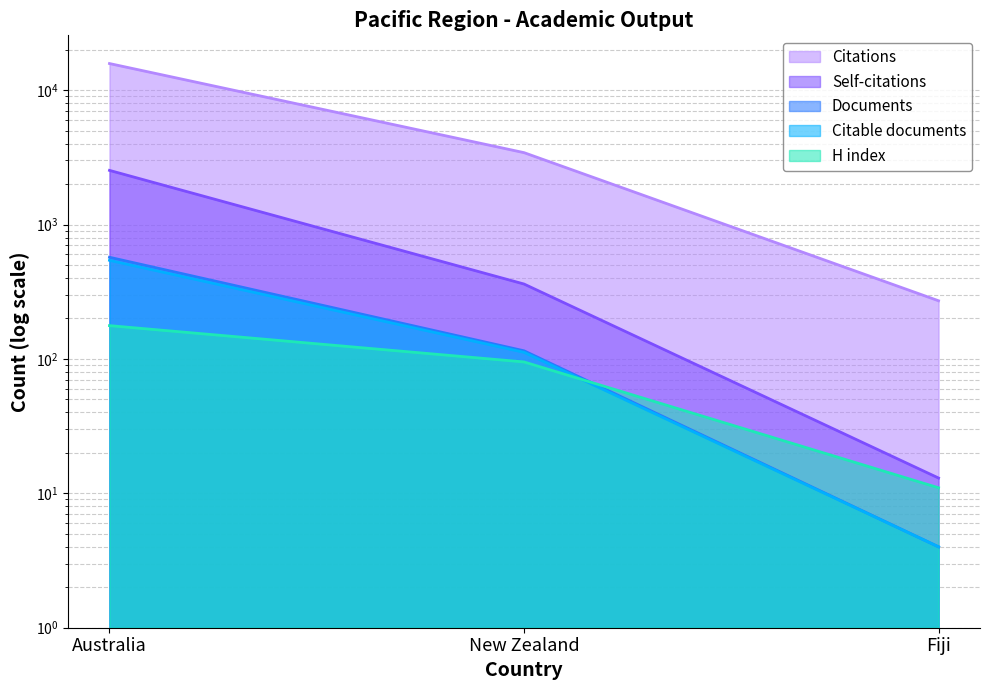

What is the difference between the maximum and minimum values in the H index series?

166